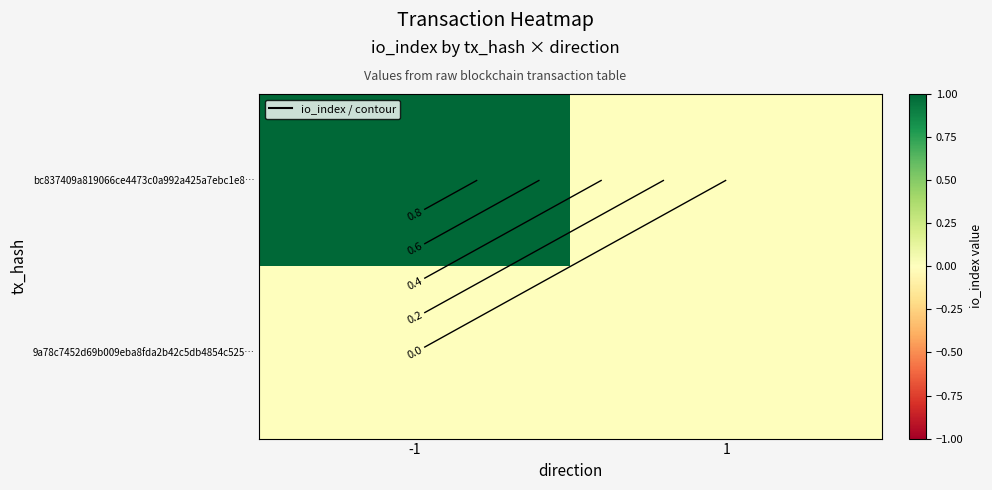

How many bc837409a819066ce4473c0a992a425a7ebc1e8… values are between 0 and 1?

2